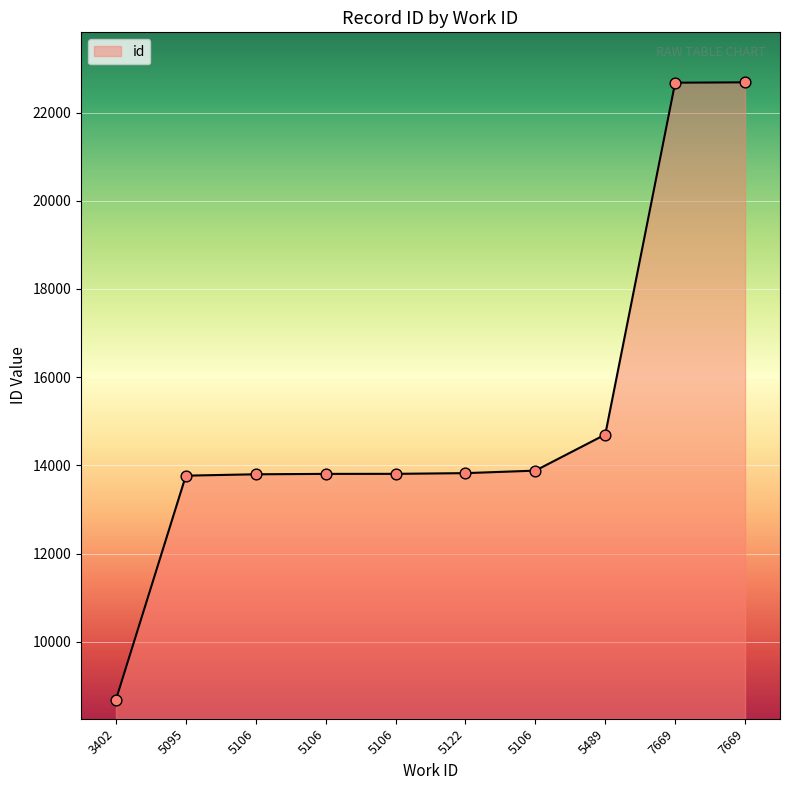

Does the chart have visible grid lines?

Yes